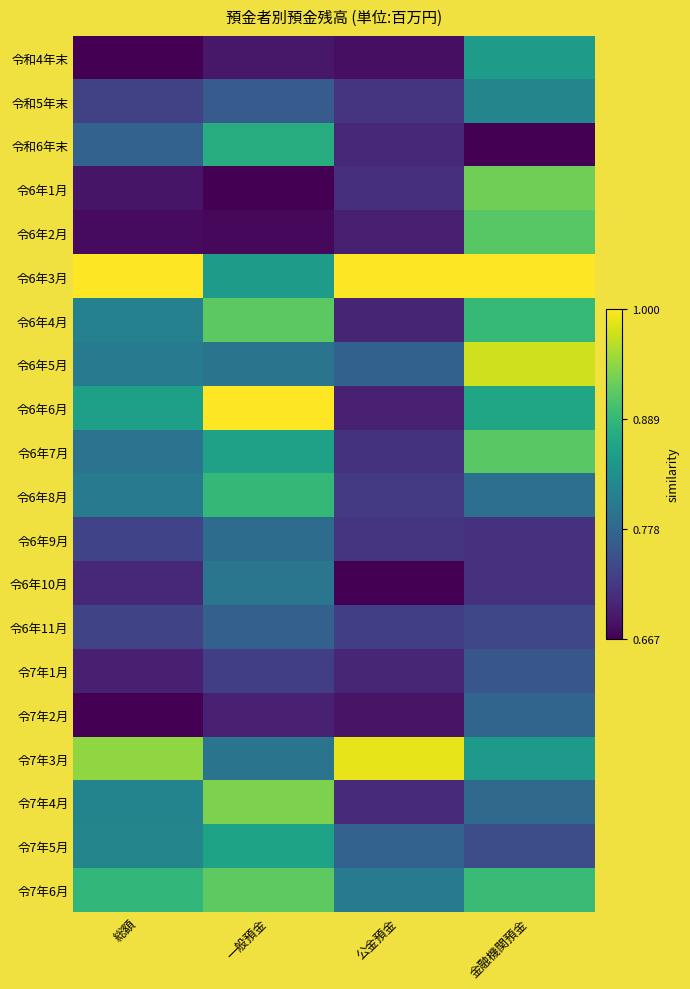

At how many categories does at least one series exceed 0?

4